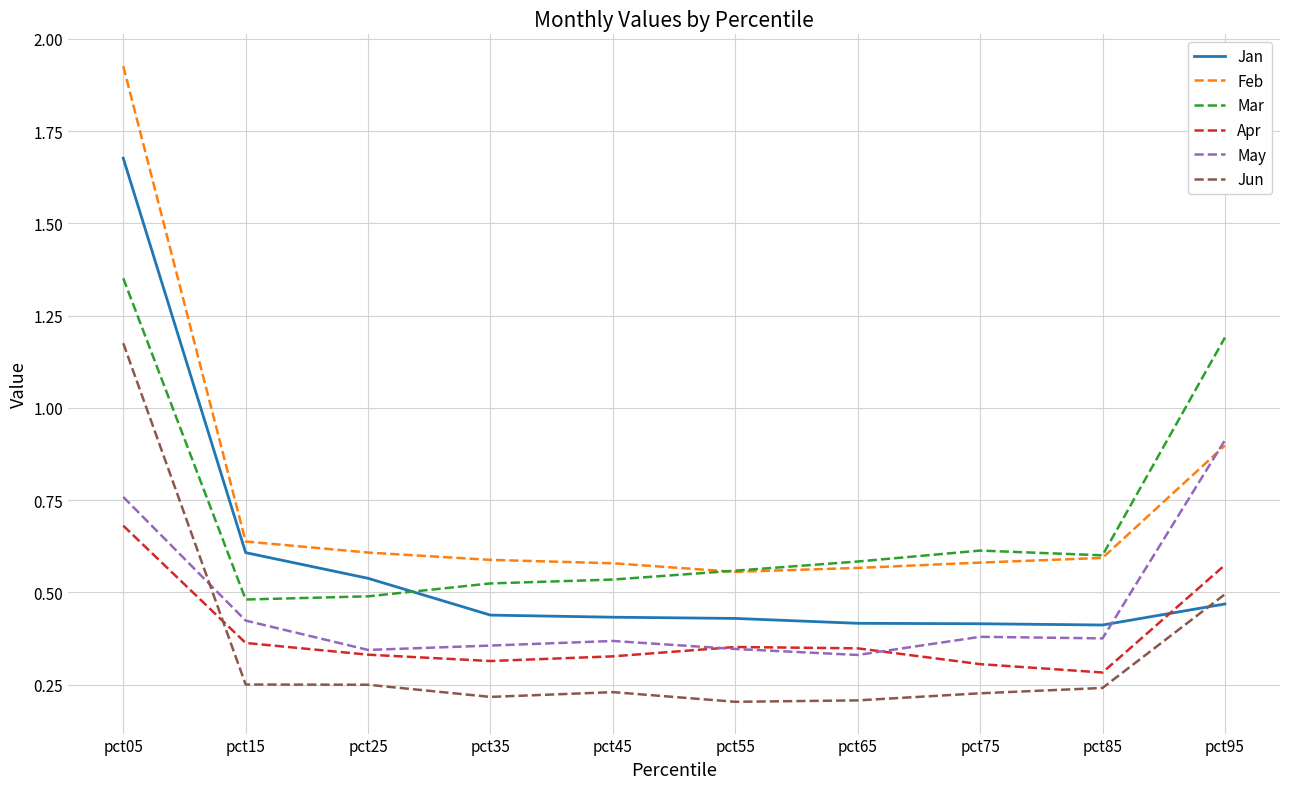

How many times do May and Jan cross each other?

1